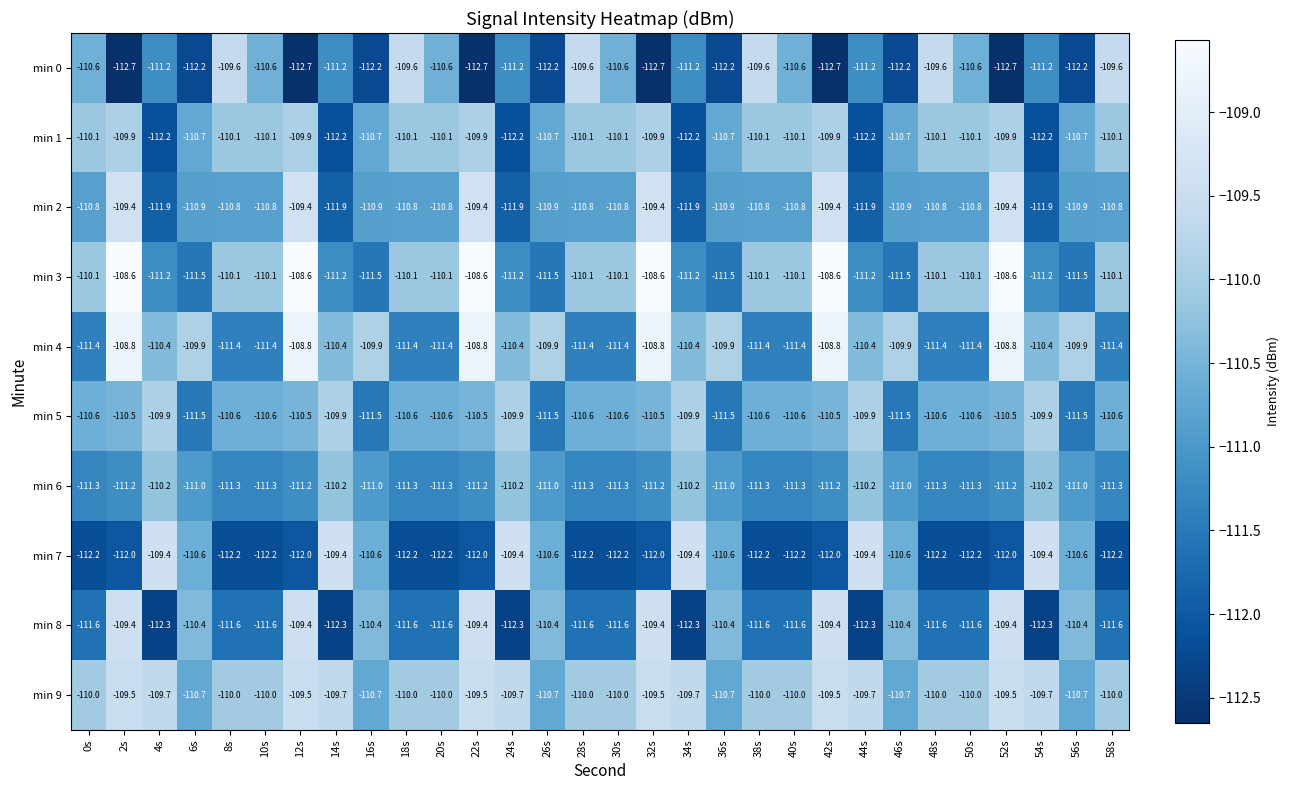

At which label does min 7 first exceed -112?

4s